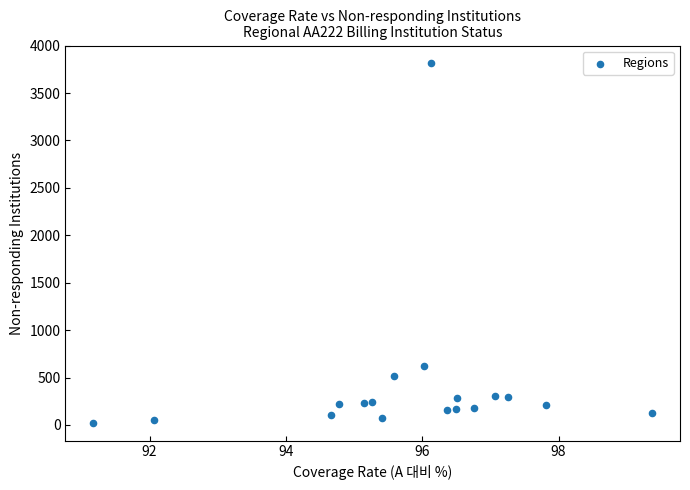

What Y value in the scatter plot is closest to 1918?

627